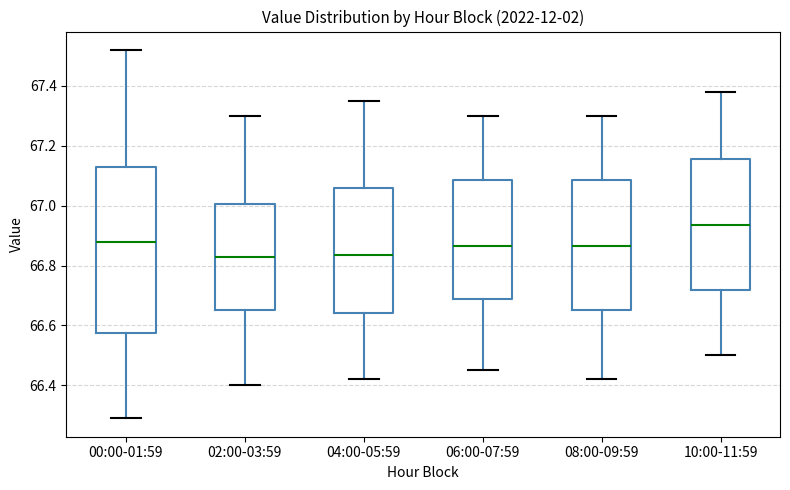

Where is the upper edge of the box for 02:00-03:59 on the y-axis? The values are not printed on the chart, so give them approximately, as read against the axis.

67.00